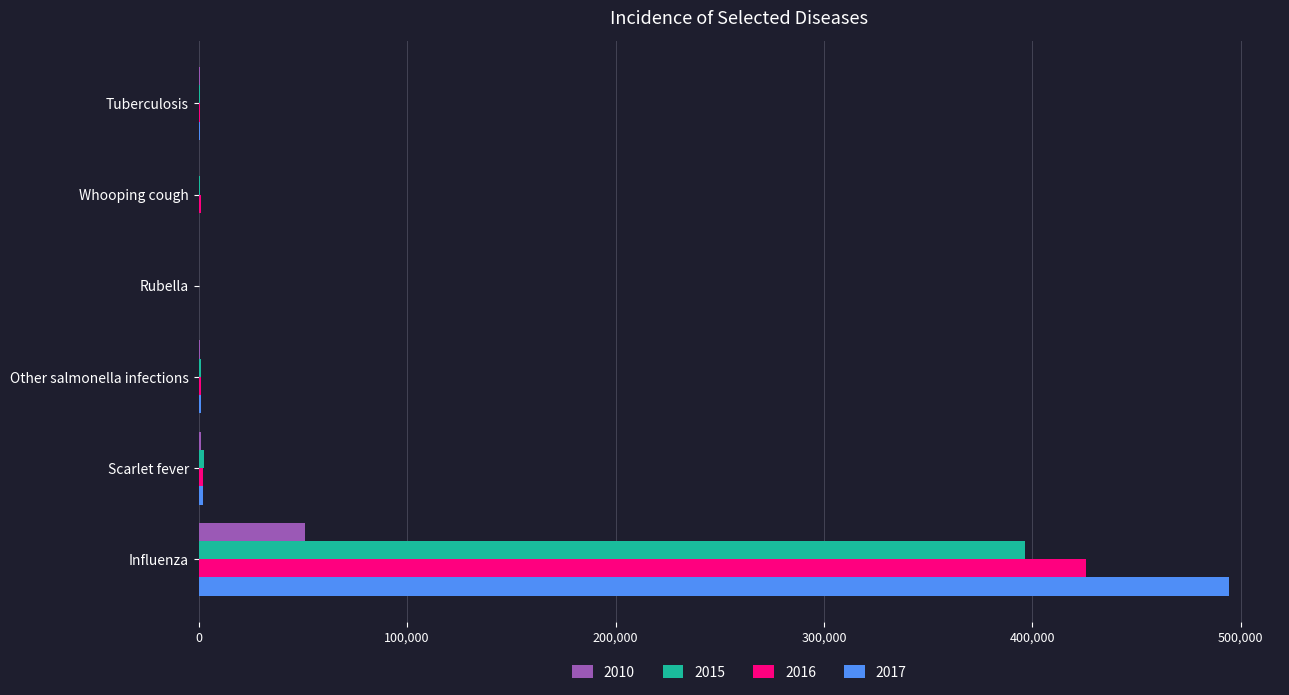

Is the value of 2010 at Influenza greater than the value of 2016 at Influenza?

No